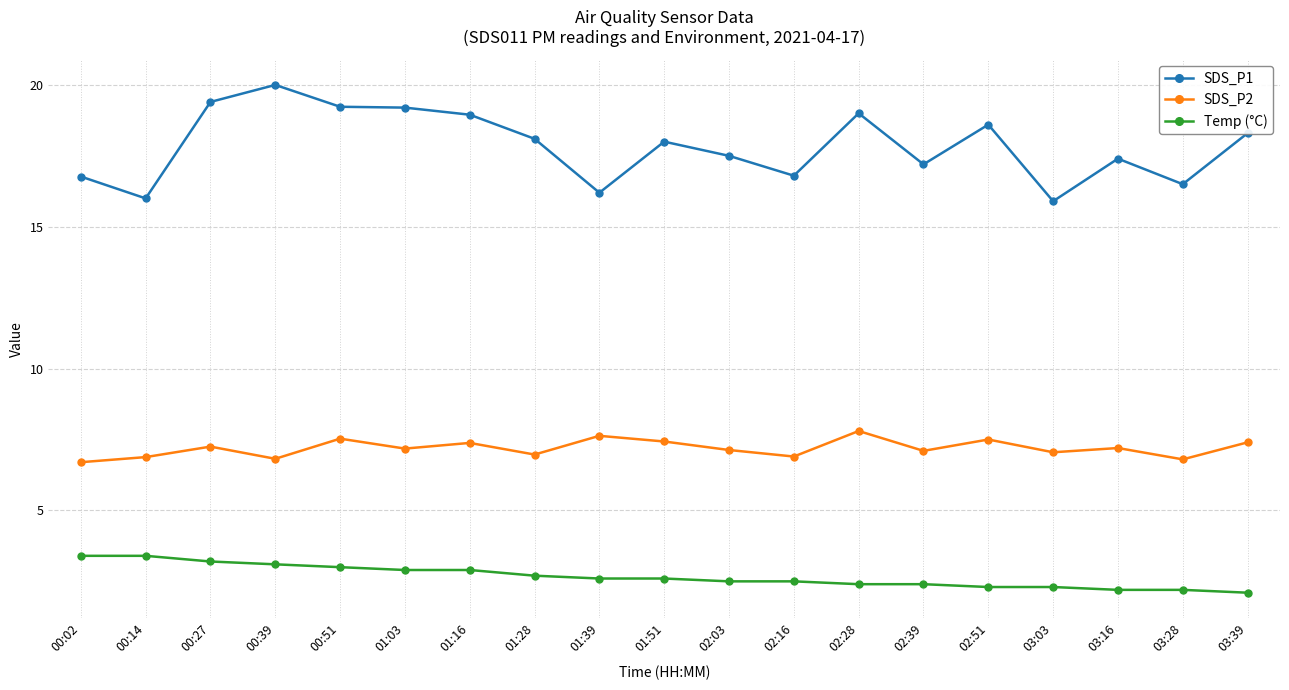

The value of SDS_P1 at 01:39 is 16.2. True or false?

True